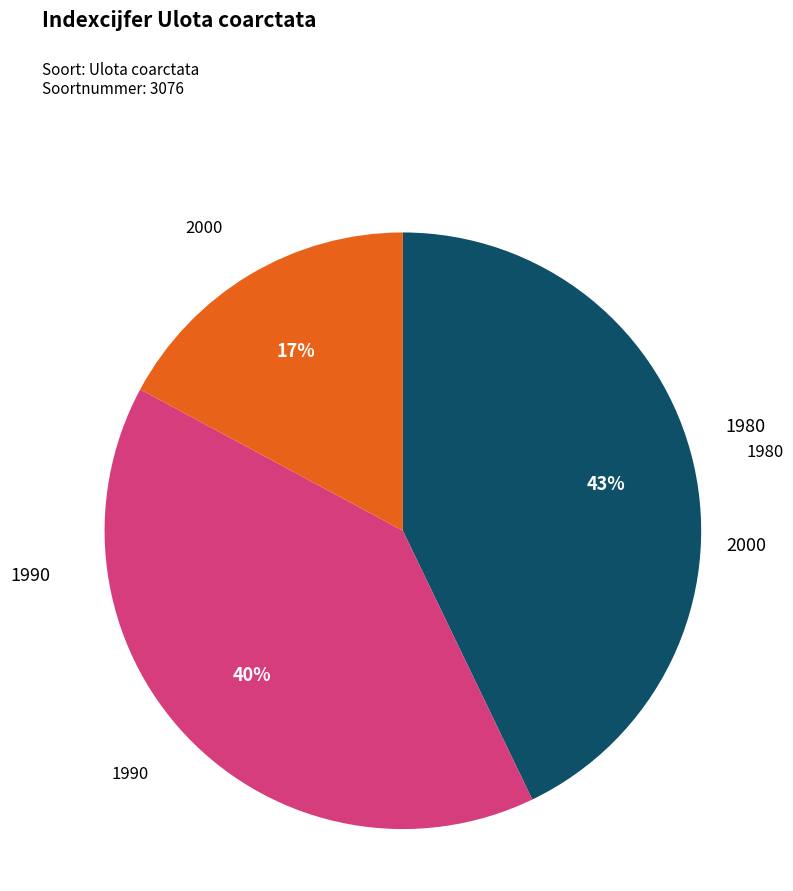

To the nearest percent, what is the difference between the largest and smallest slice percentages?

26%